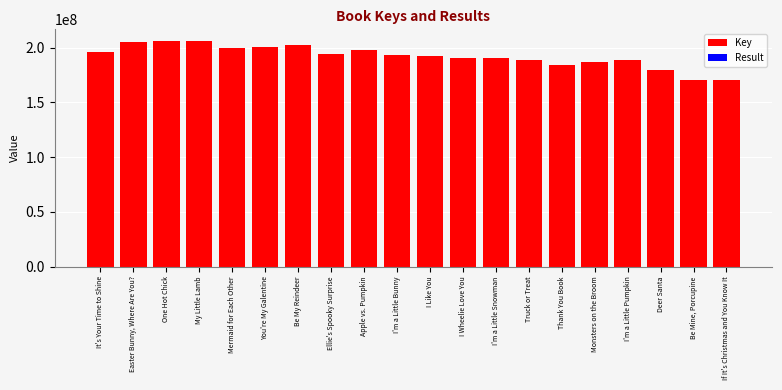

Reading left to right, extract all data points from this chart.

Key: It's Your Time to Shine=195865413	Easter Bunny, Where Are You?=205456148	One Hot Chick=206496393	My Little Lamb=206495493	Mermaid for Each Other=199931145	You're My Galentine=200614032	Be My Reindeer=202747907	Ellie's Spooky Surprise=194189770	Apple vs. Pumpkin=197928968	I'm a Little Bunny=193625182	I Like You=192284091	I Wheelie Love You=190868723	I'm a Little Snowman=190746987	Truck or Treat=188658935	Thank You Book=183939260	Monsters on the Broom=186606912	I'm a Little Pumpkin=188569152	Deer Santa=179194085	Be Mine, Porcupine=170121544	If It's Christmas and You Know It=170119376
Result: It's Your Time to Shine=1	Easter Bunny, Where Are You?=2	One Hot Chick=3	My Little Lamb=4	Mermaid for Each Other=5	You're My Galentine=6	Be My Reindeer=7	Ellie's Spooky Surprise=8	Apple vs. Pumpkin=9	I'm a Little Bunny=10	I Like You=11	I Wheelie Love You=12	I'm a Little Snowman=13	Truck or Treat=14	Thank You Book=15	Monsters on the Broom=16	I'm a Little Pumpkin=17	Deer Santa=18	Be Mine, Porcupine=19	If It's Christmas and You Know It=20